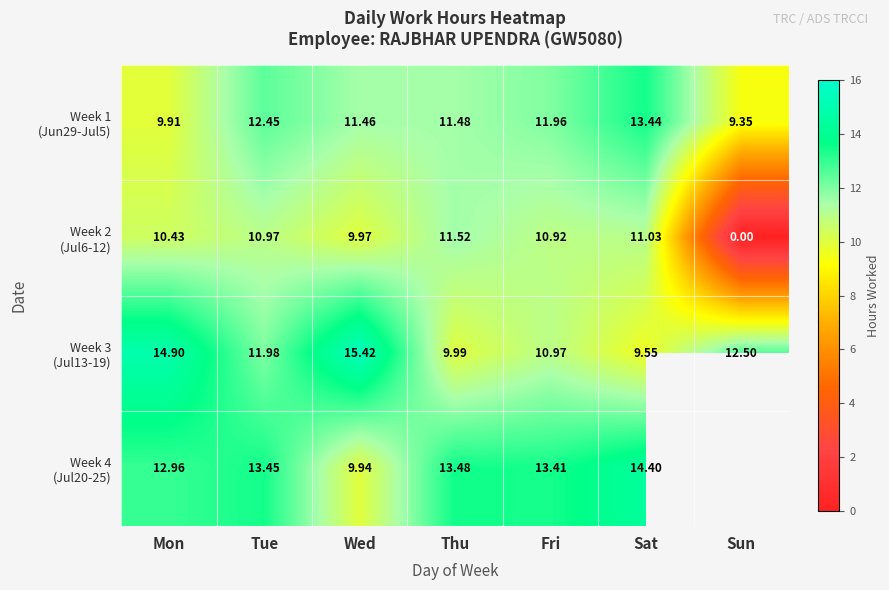

Is it true that Week 2 (Jul6-12) equals 0.0 at Sun?

True